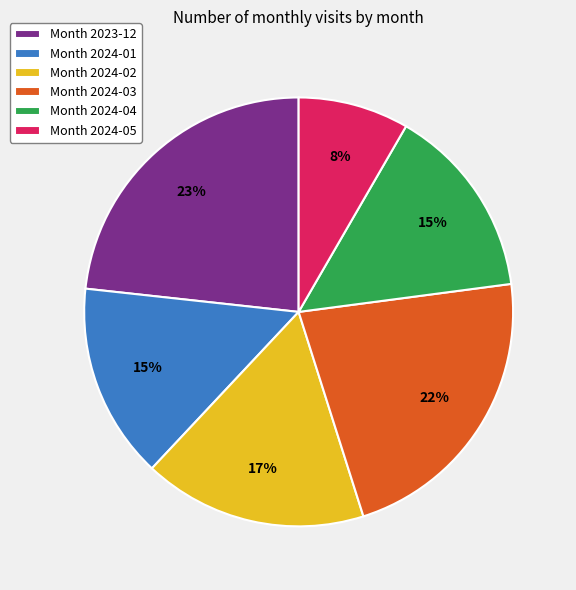

The Month 2024-05 slice represents 8% of the pie. True or false?

True